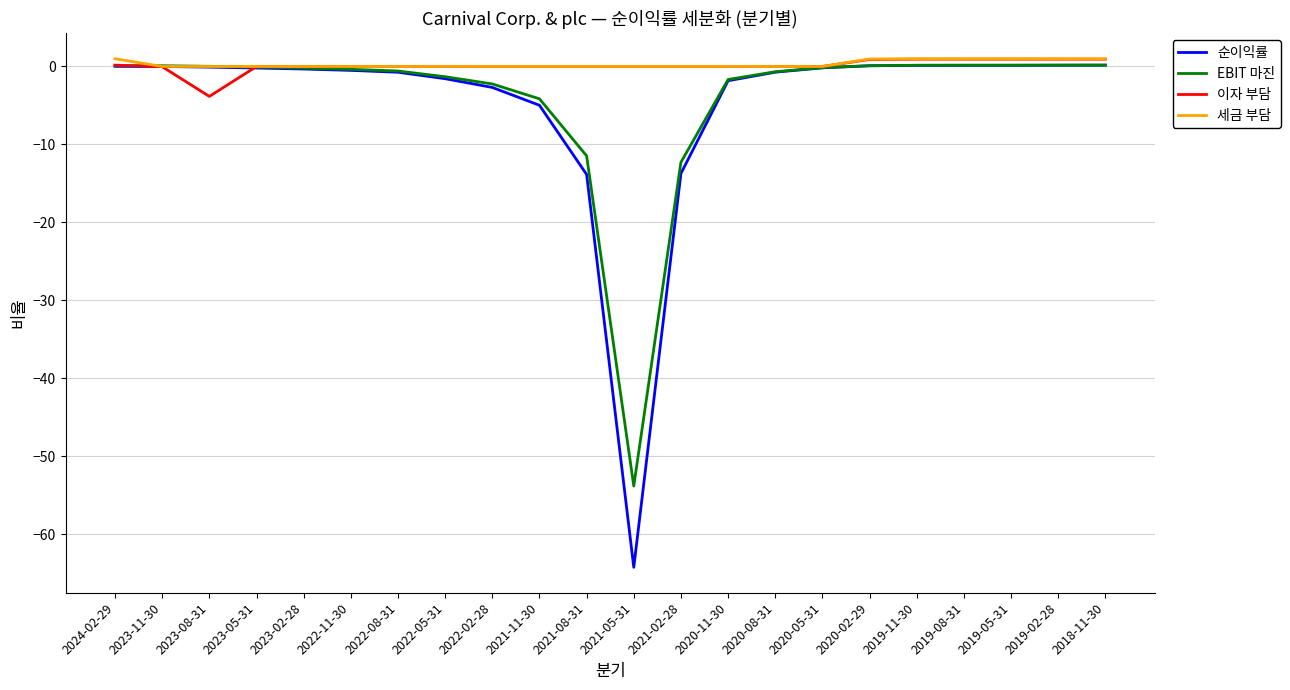

At which category does the chart reach its minimum across all series?

2021-05-31